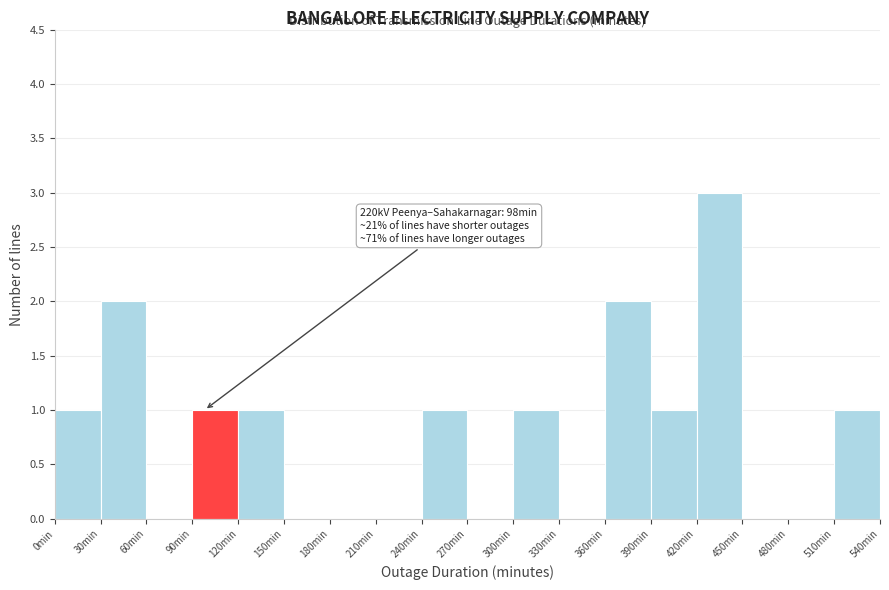

Which range on the x-axis has the tallest bar?

420 to 450